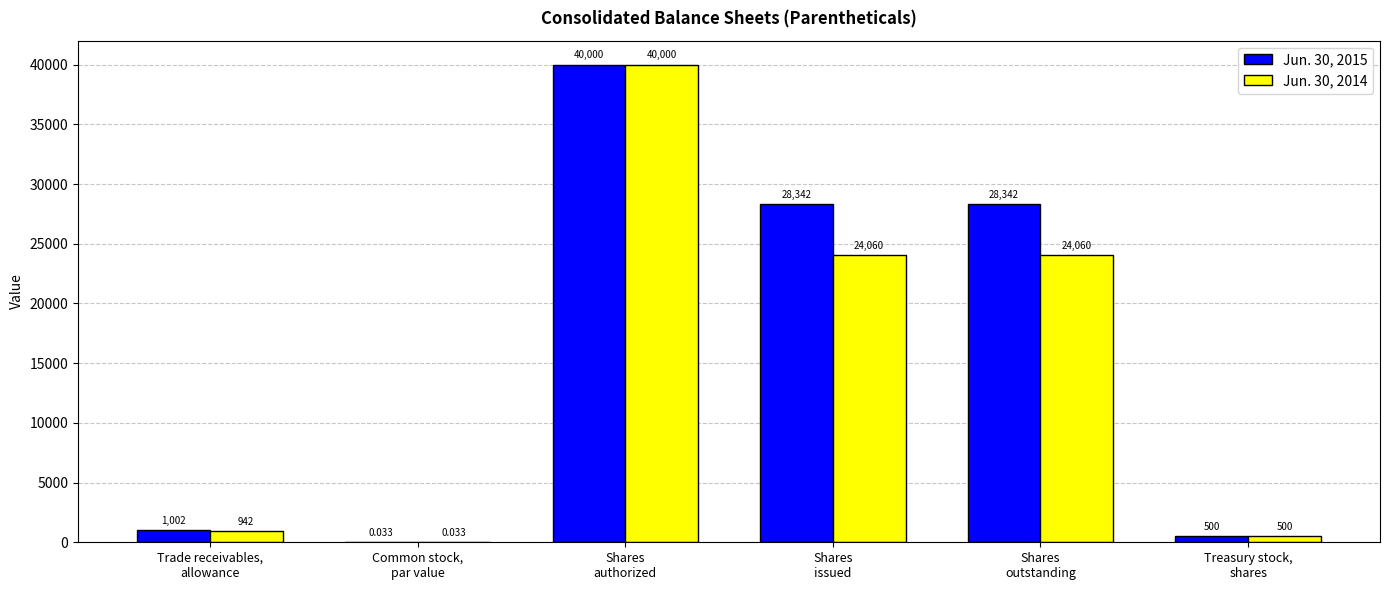

What is the maximum value shown in the chart?

40000.0